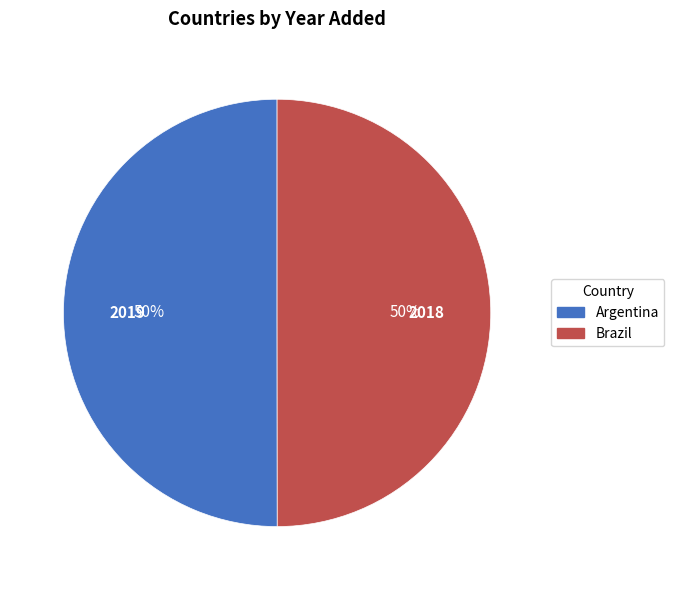

What percentage is the Argentina slice, to the nearest percent?

50%